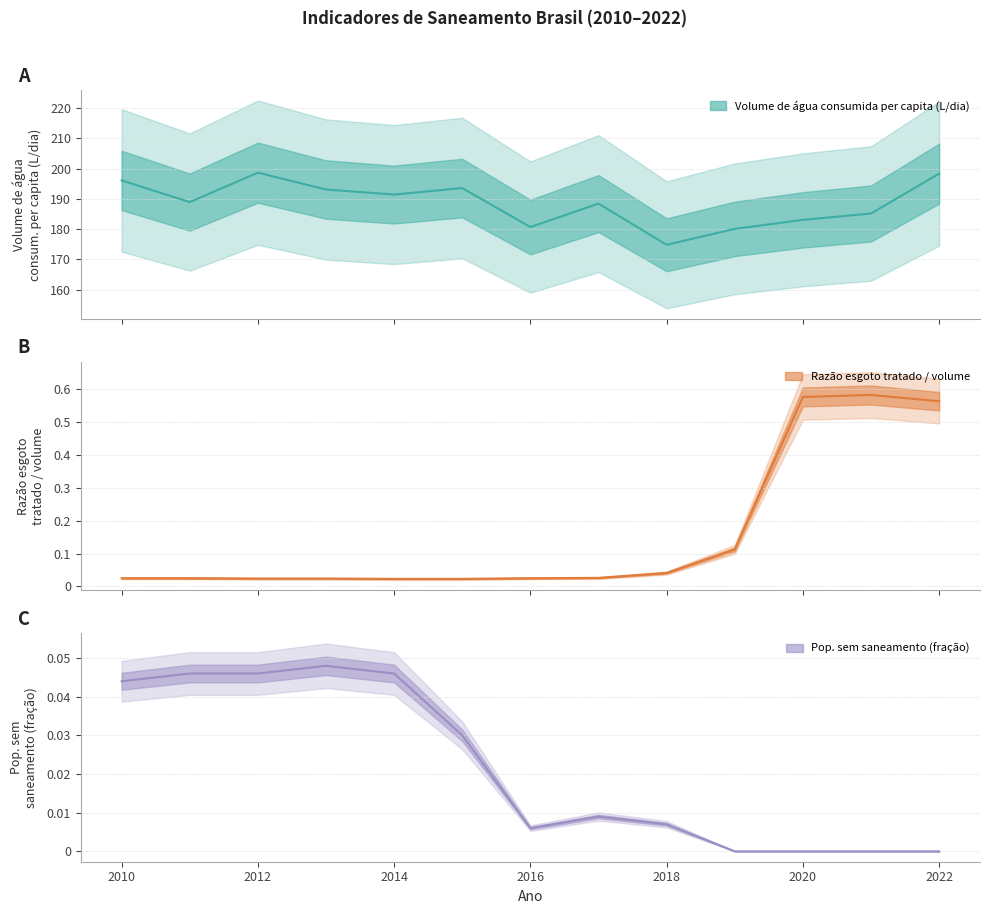

Does the chart display data point markers on the line(s)?

No